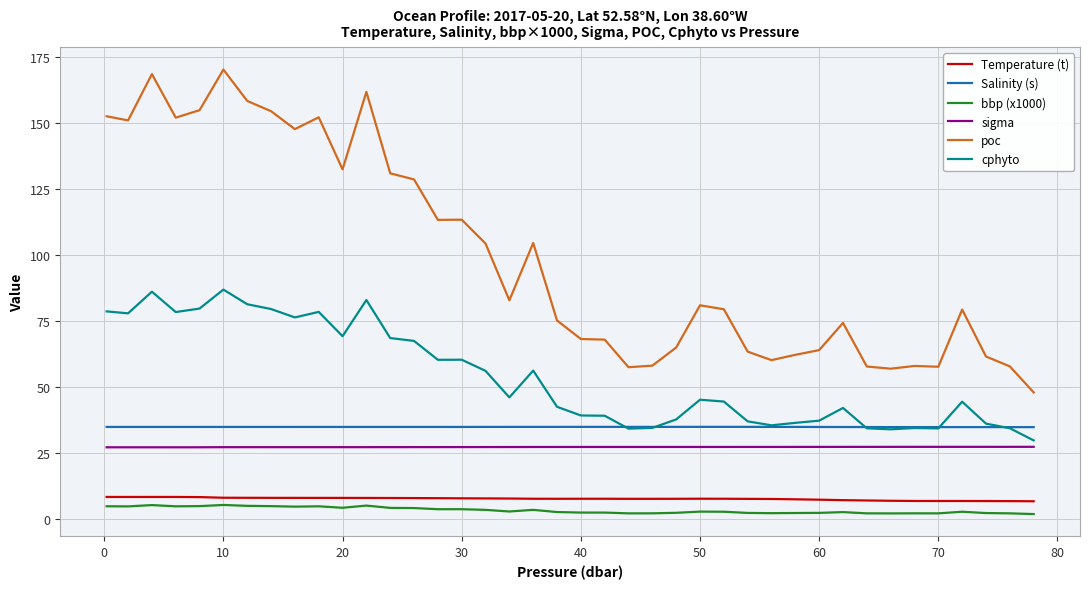

What is the sum of all sigma values?

1086.7